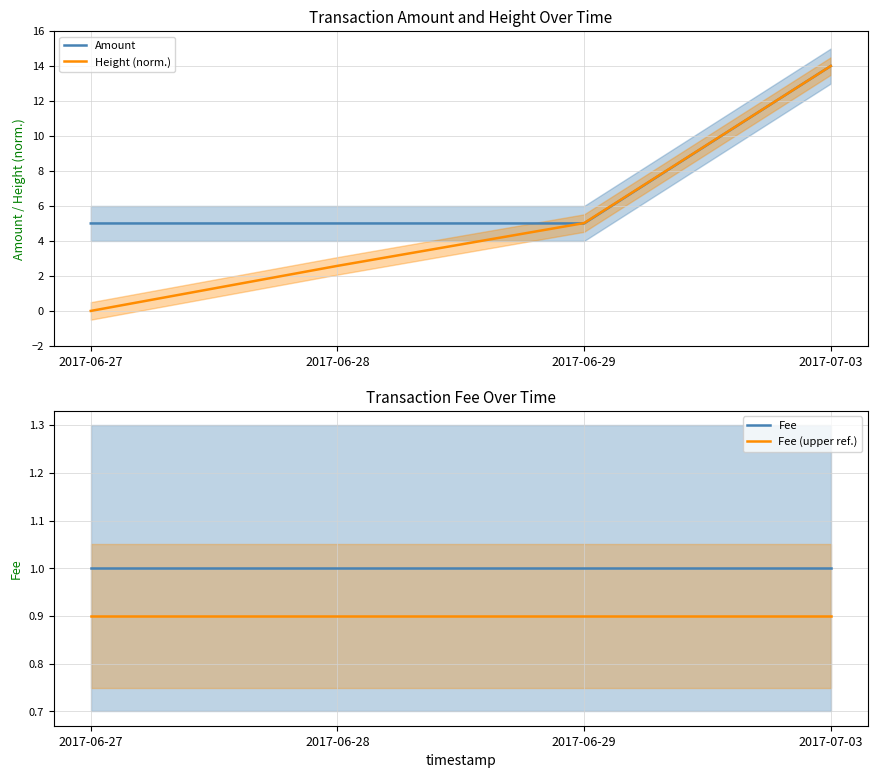

True or false: Height (norm.) has more than 0 points higher than both neighbors.

False